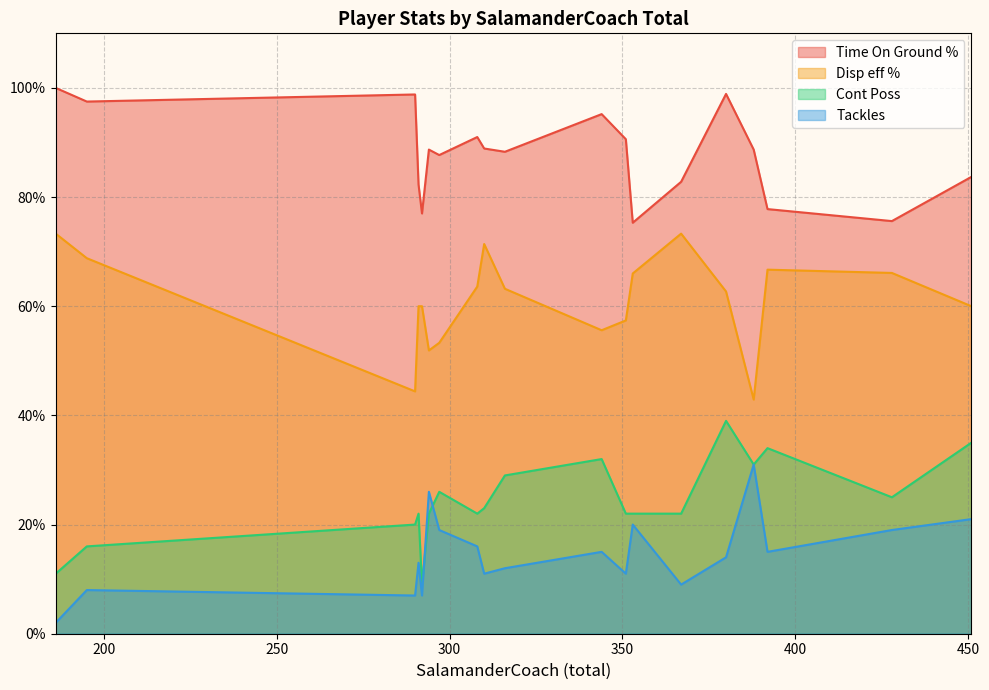

Which series has the largest total across all categories?

Time On Ground %